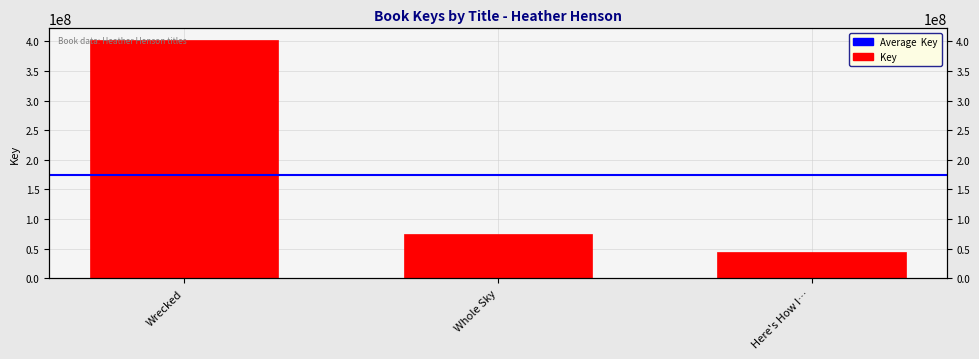

What is the average value?

173600819